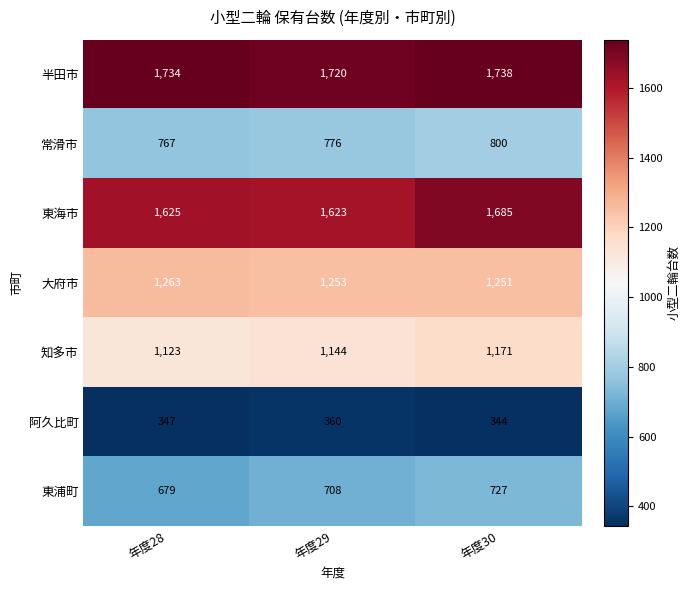

Reading left to right, extract all data points from this chart.

半田市: 年度28=1734	年度29=1720	年度30=1738
常滑市: 年度28=767	年度29=776	年度30=800
東海市: 年度28=1625	年度29=1623	年度30=1685
大府市: 年度28=1263	年度29=1253	年度30=1251
知多市: 年度28=1123	年度29=1144	年度30=1171
阿久比町: 年度28=347	年度29=360	年度30=344
東浦町: 年度28=679	年度29=708	年度30=727